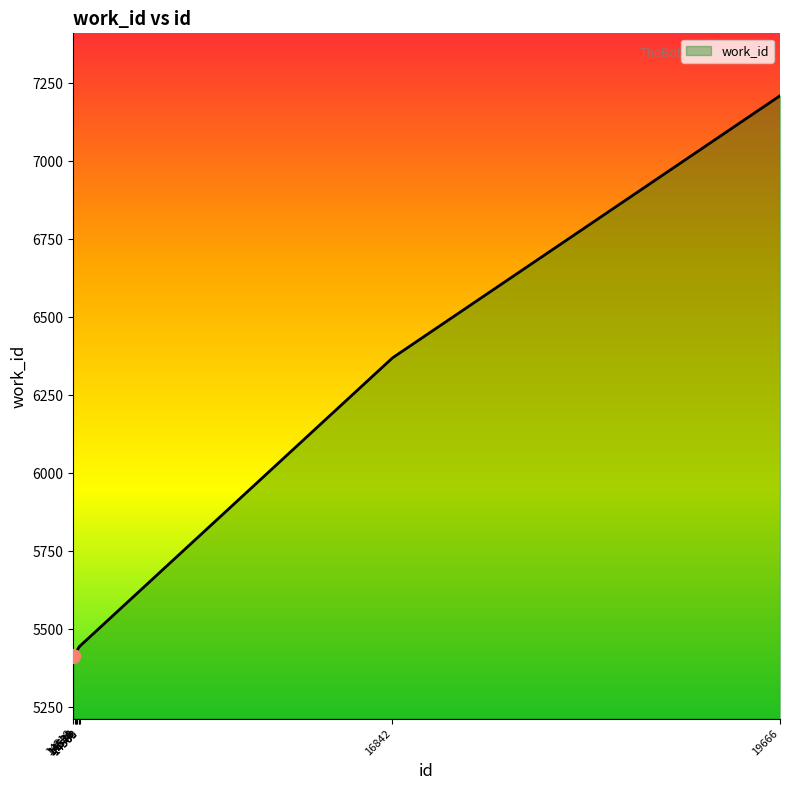

What is the greatest value displayed?

7210